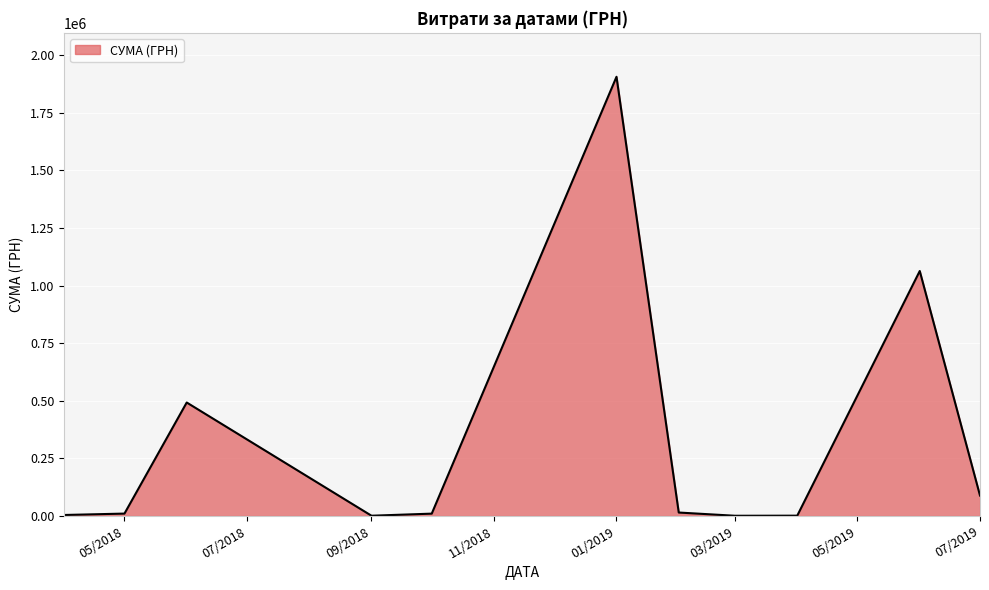

What is the maximum value shown in the chart?

1906806.8